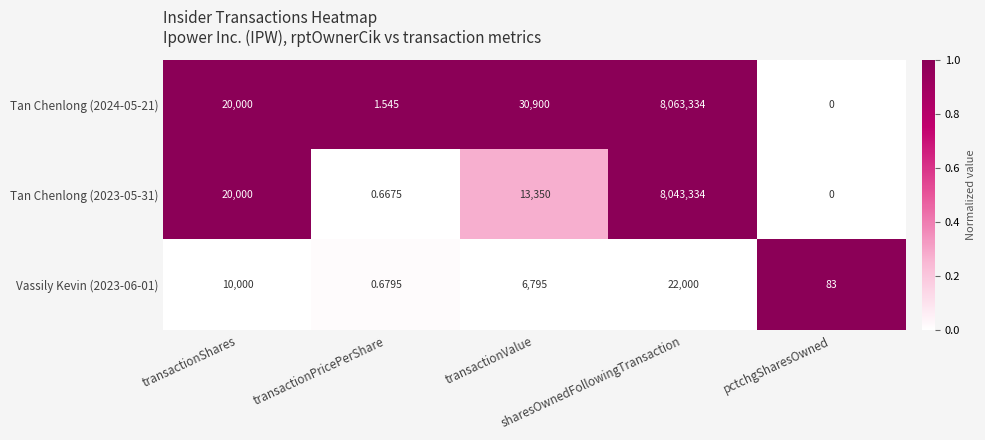

How many values in Tan Chenlong (2023-05-31) are above zero?

4